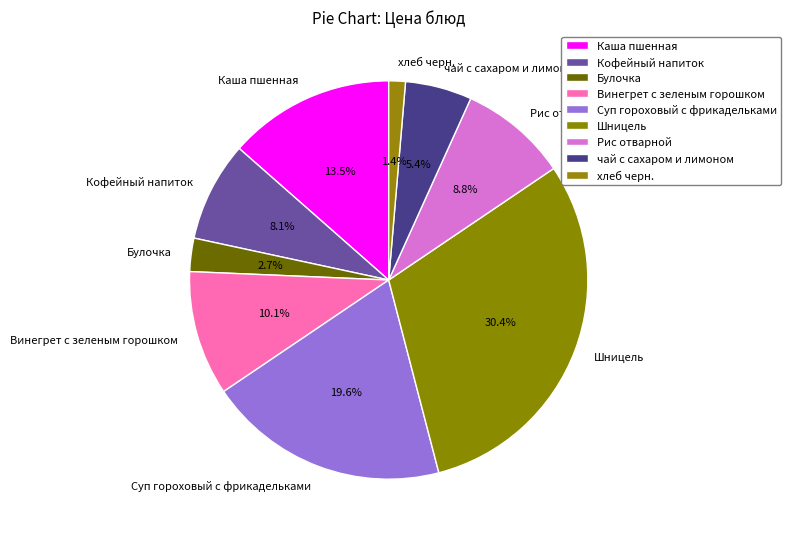

Approximately how many times larger is the value at Винегрет с зеленым горошком compared to чай с сахаром и лимоном?

1.9